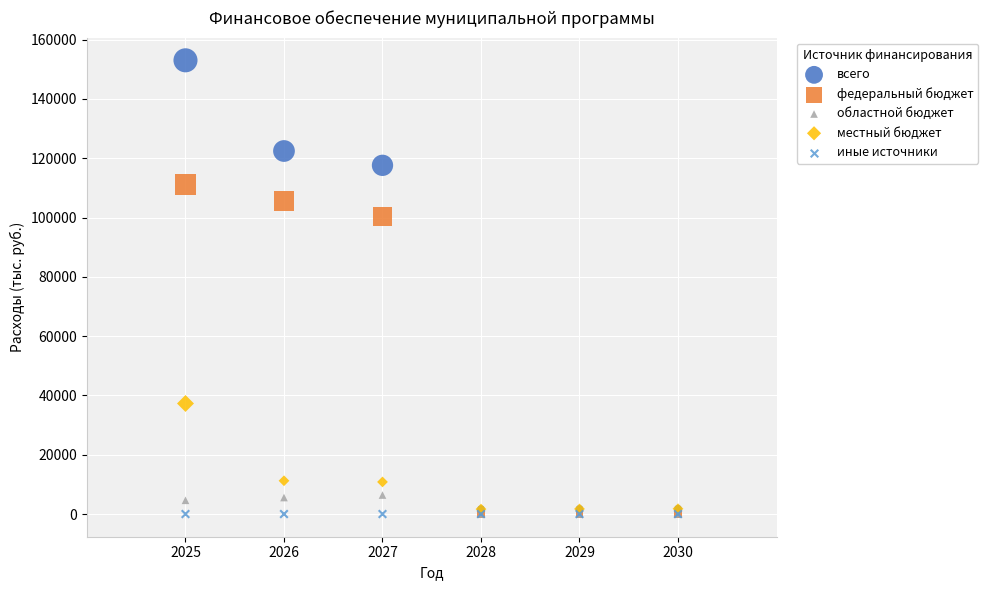

Across all series, what Y value is closest to 76507?

100366.6